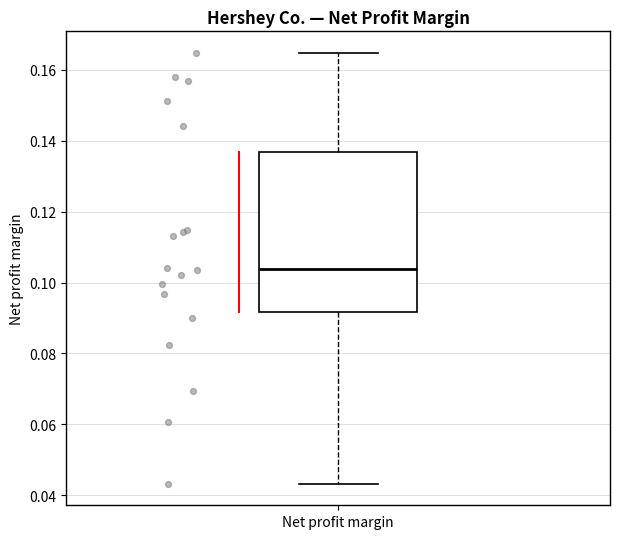

Read this box plot against the y-axis: the position of the median line, the range covered by the box, and the ends of both whiskers. The values are not printed on the chart, so give them approximately, as read against the axis.

median 0.104, box 0.092 to 0.136, whiskers 0.044 to 0.164